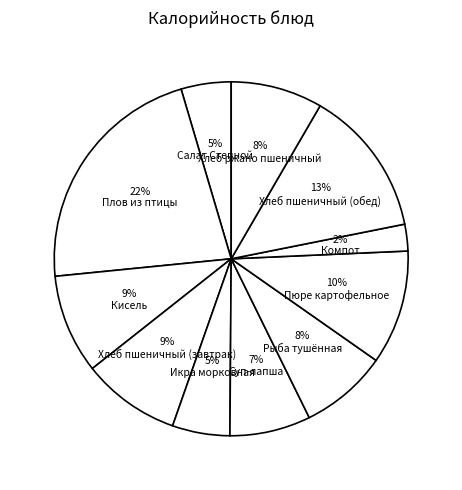

How many slices are in this pie chart?

11